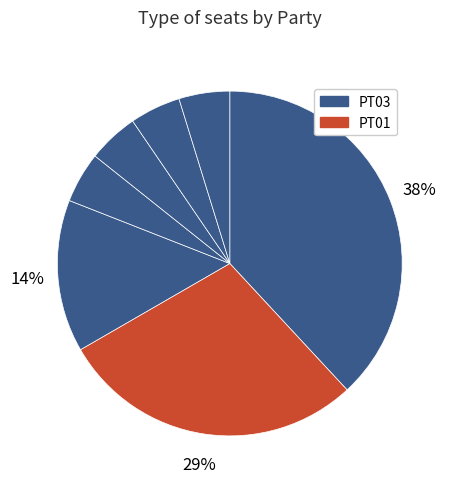

Count the number of slices in the pie.

7